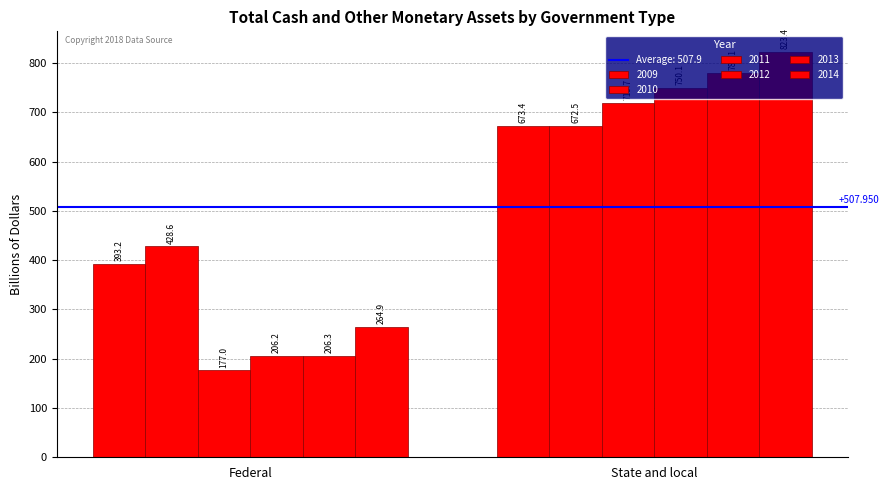

Which series has the widest spread of values?

2013